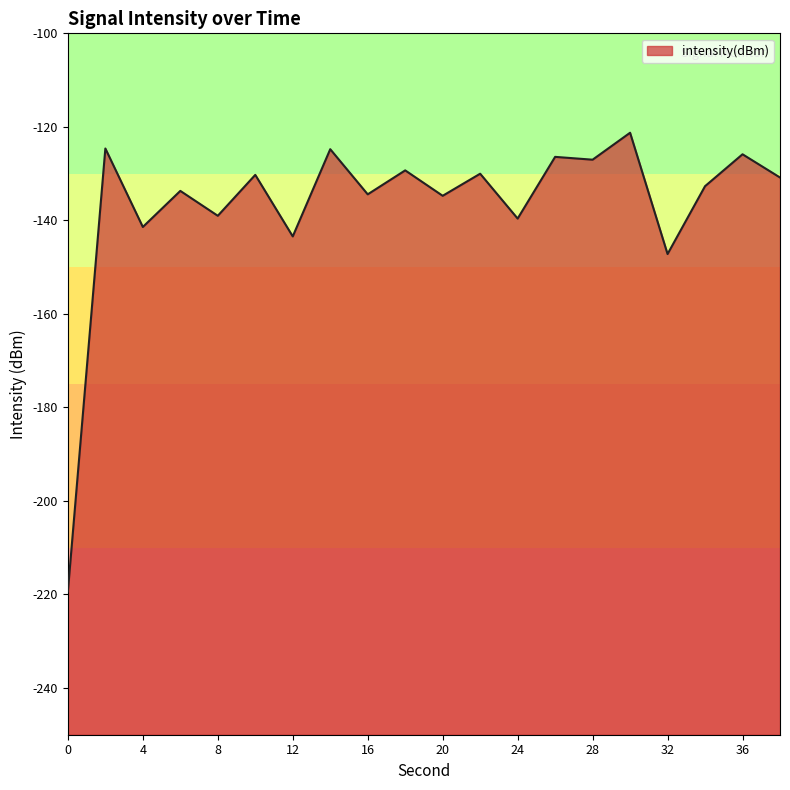

Reading left to right, list all the values displayed in this chart.

0=-219.4	2=-124.6	4=-141.4	6=-133.7	8=-139.0	10=-130.3	12=-143.4	14=-124.8	16=-134.4	18=-129.3	20=-134.7	22=-130.0	24=-139.6	26=-126.4	28=-127.0	30=-121.3	32=-147.2	34=-132.7	36=-125.9	38=-130.8